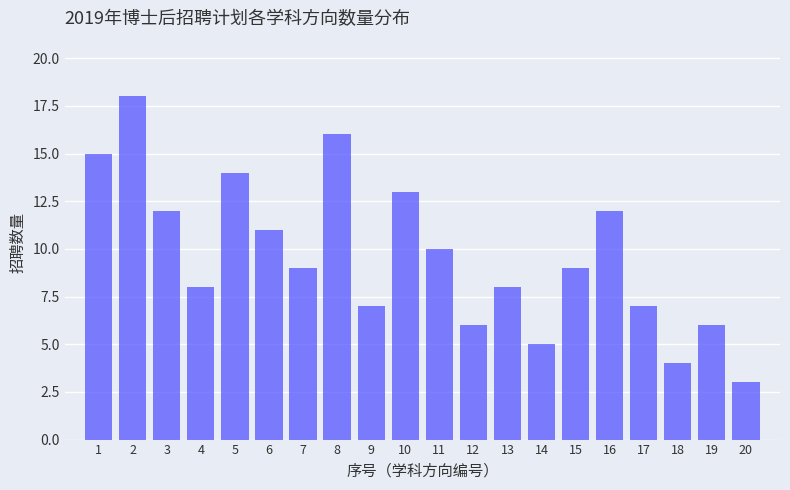

Reading right to left, list all the values displayed in this chart.

20=3	19=6	18=4	17=7	16=12	15=9	14=5	13=8	12=6	11=10	10=13	9=7	8=16	7=9	6=11	5=14	4=8	3=12	2=18	1=15